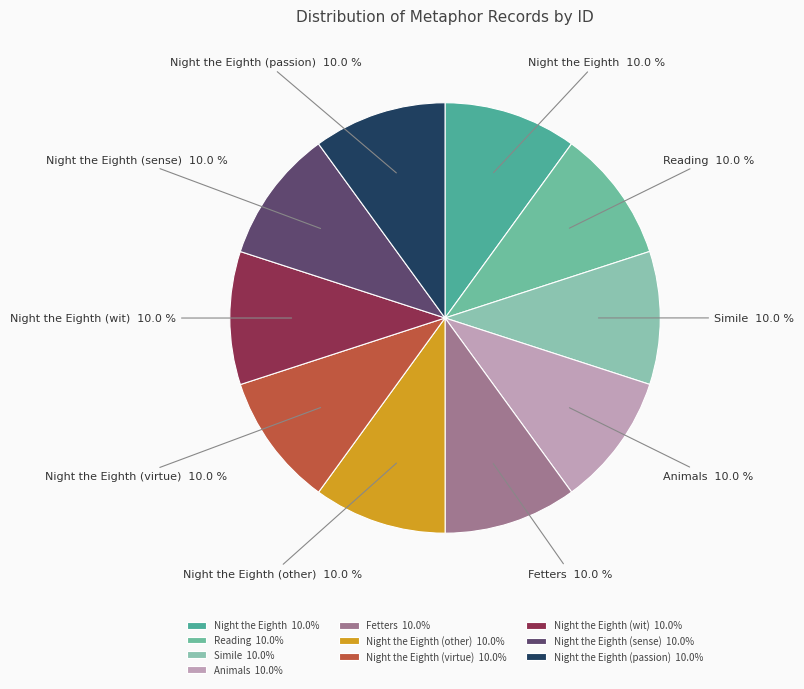

How many segments does this pie chart have?

10